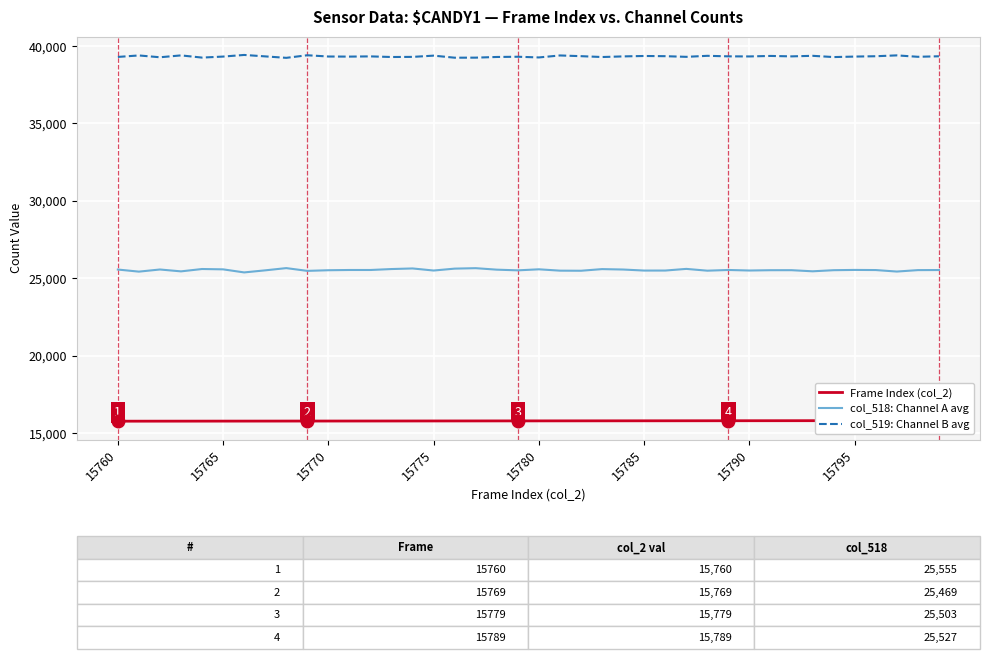

What is the lowest value of the col_518: Channel A avg series?

25369